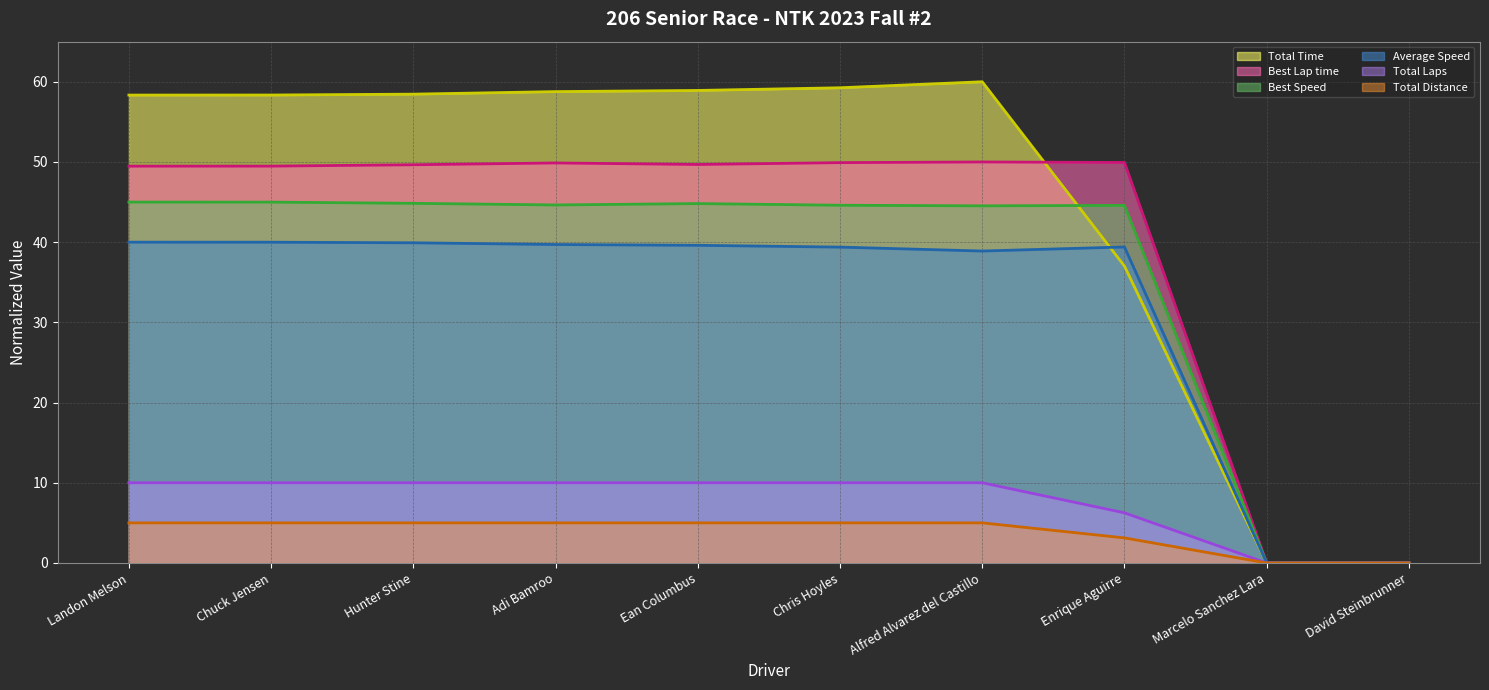

The value of Total Laps (line) at Chris Hoyles is 10.0. True or false?

True